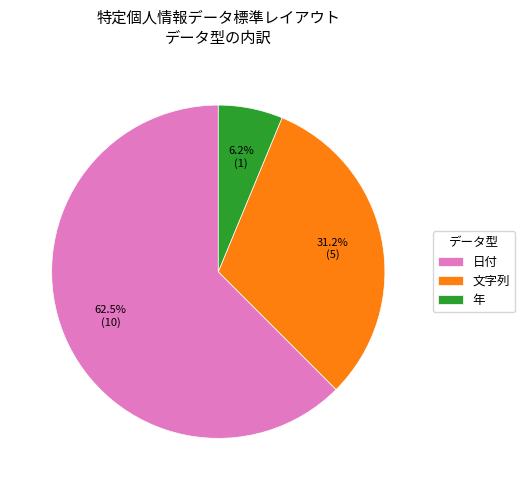

To the nearest percent, what percentage of the pie is 文字列?

31%